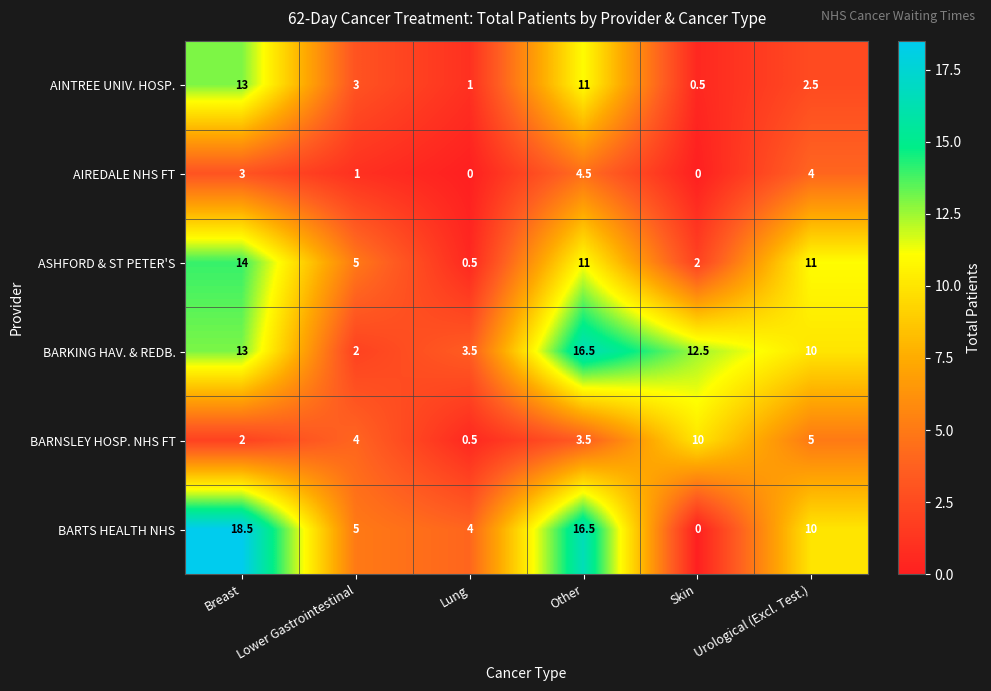

At how many categories does at least one series exceed 10?

4